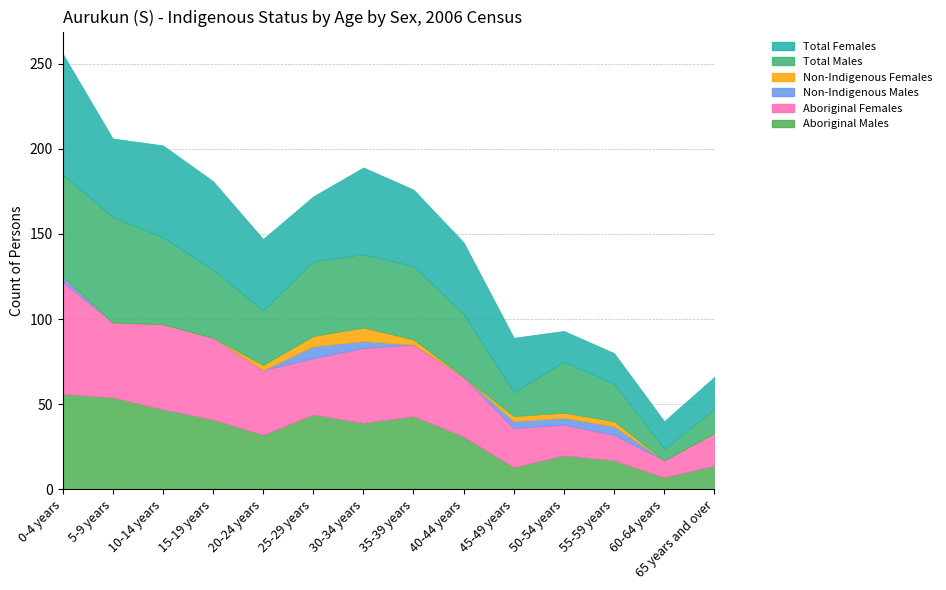

What is the label of the 4th point from the right?

50-54 years